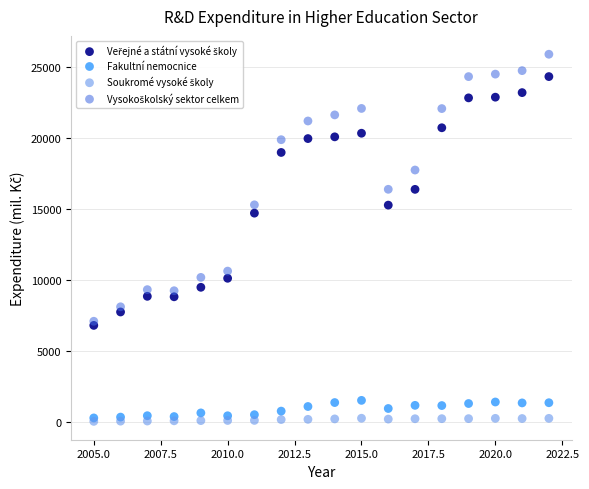

Across all series, what Y value is closest to 12963?

14701.6